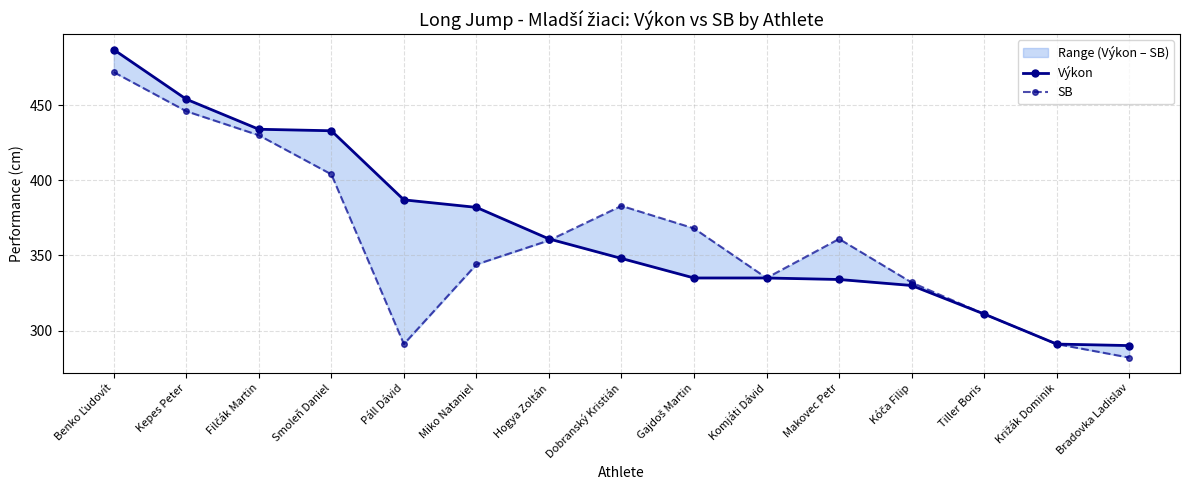

Which series ends up on top after the final intersection of SB and Výkon?

SB